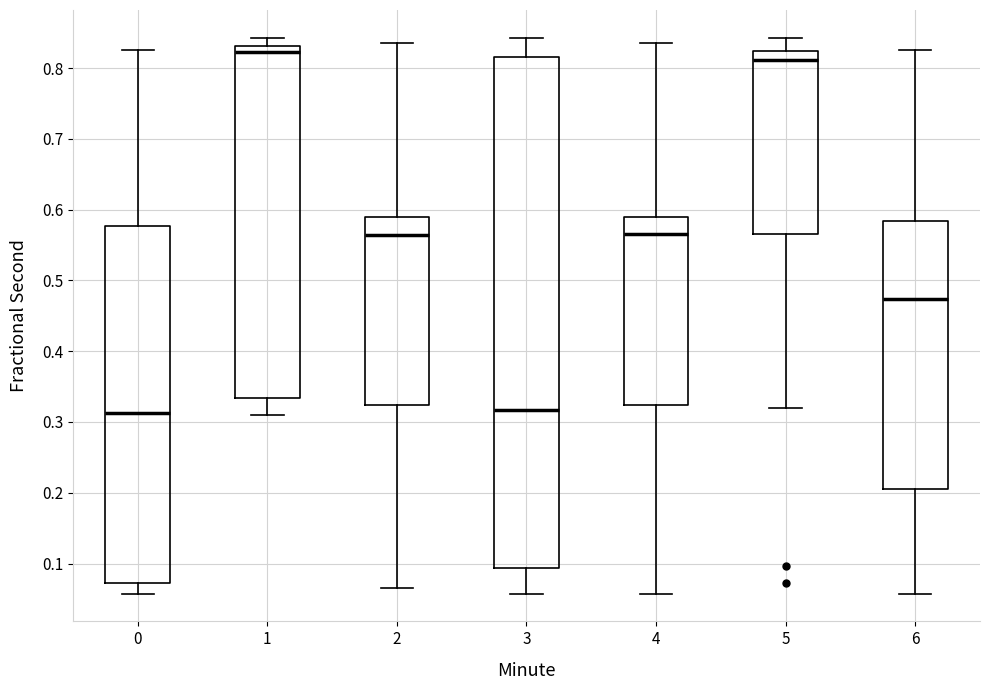

Comparing the boxes themselves (not the whiskers), which one is the tallest?

3